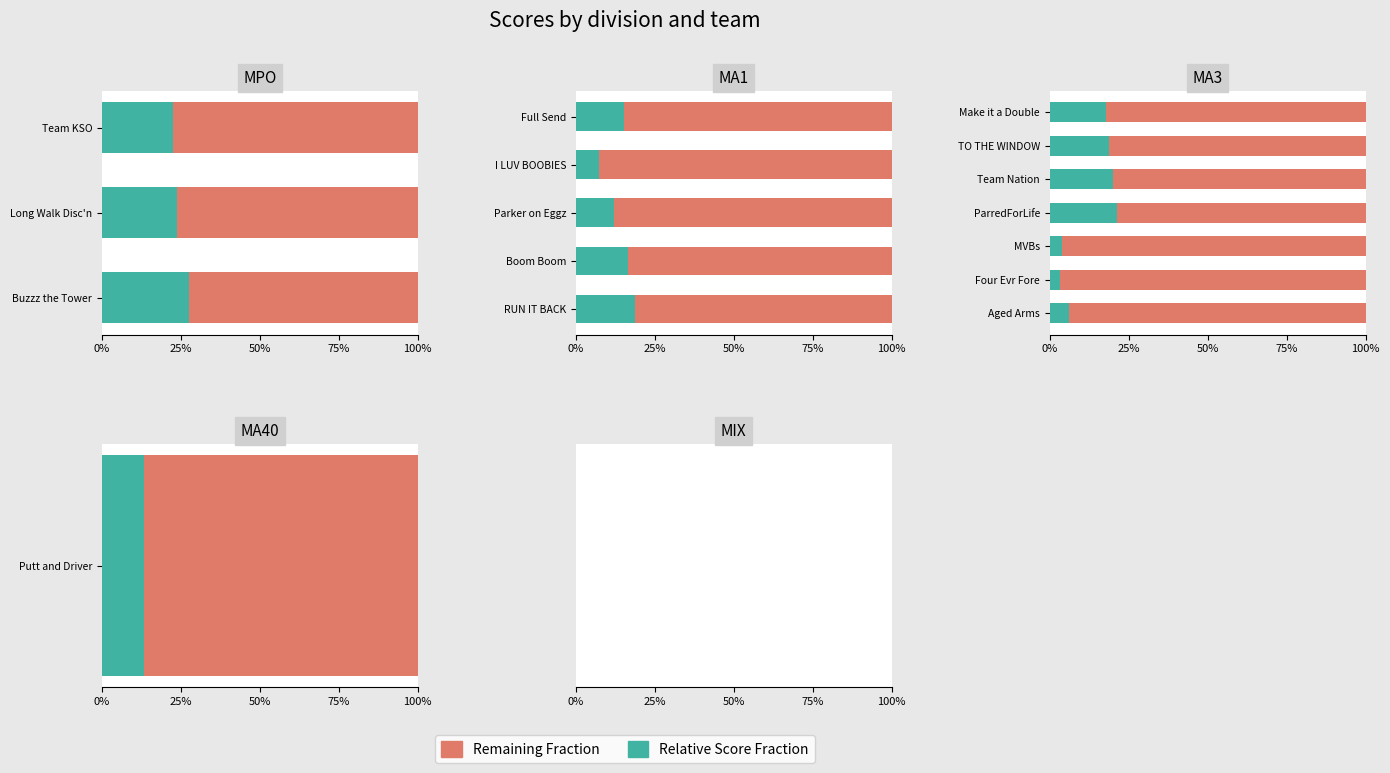

What is the maximum value shown in the chart?

1.0